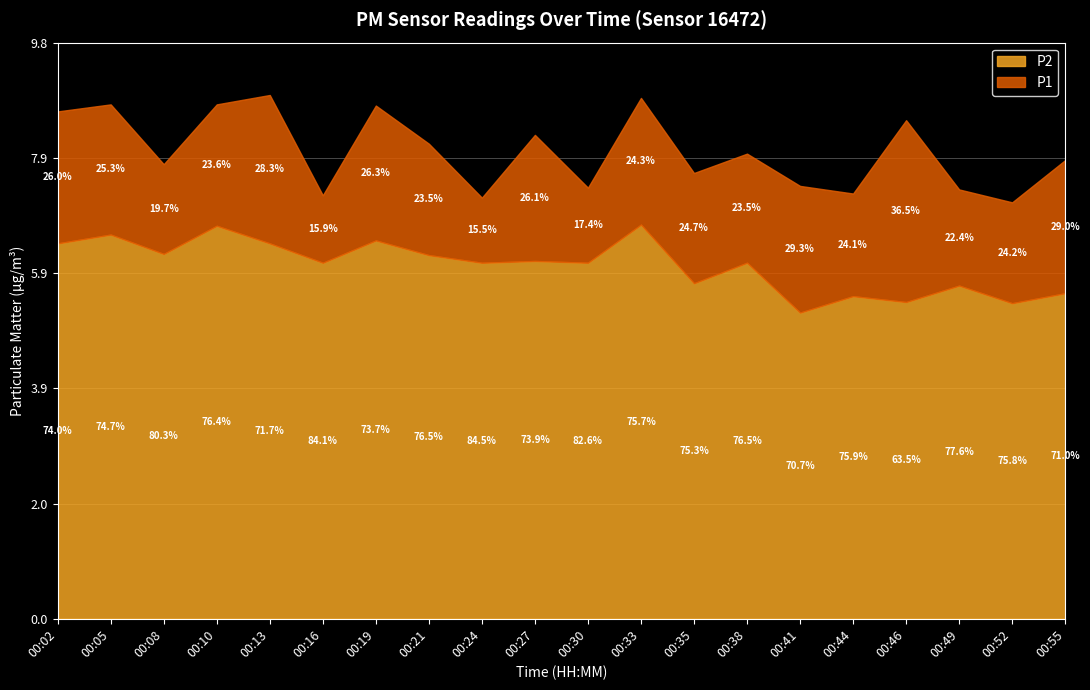

The value of P2 at 00:33 is 6.7. True or false?

True